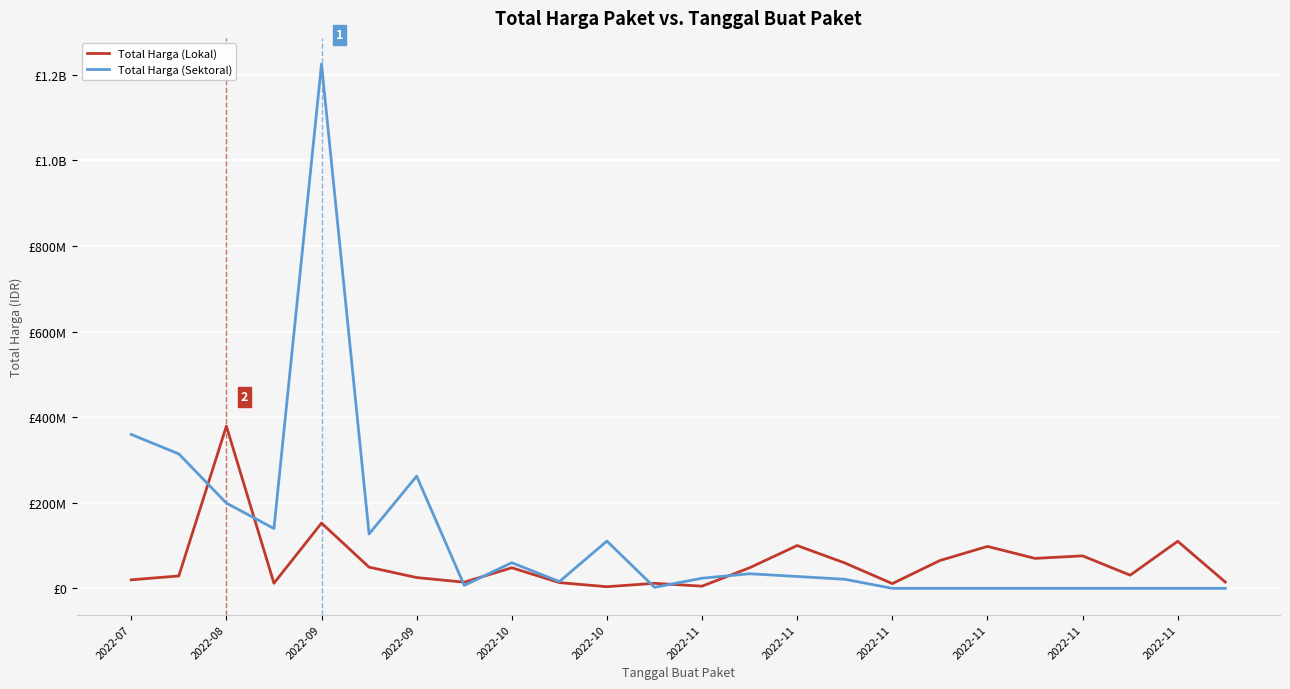

Does the chart display data point markers on the line(s)?

No